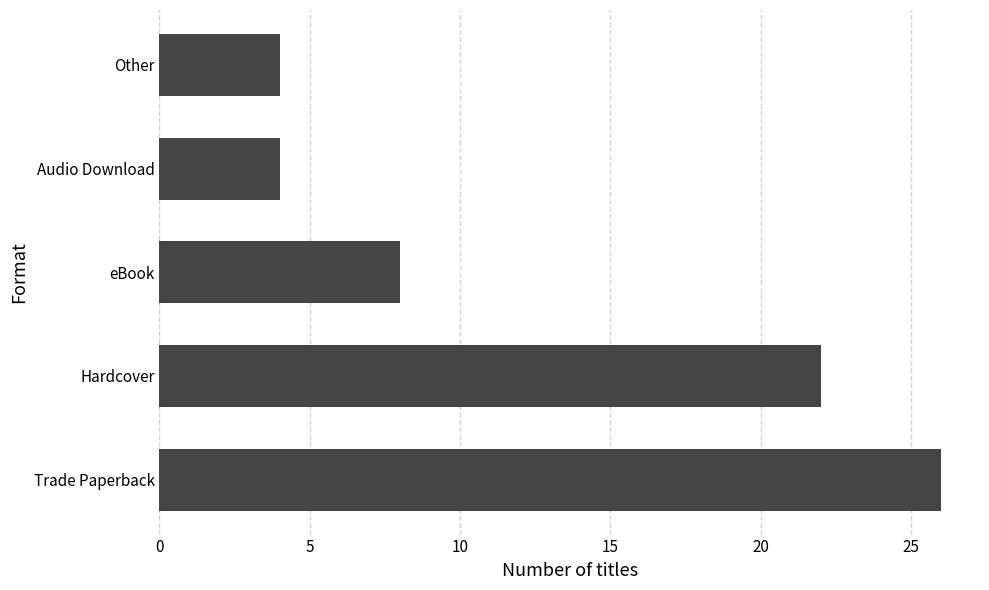

What is the smallest value displayed?

4